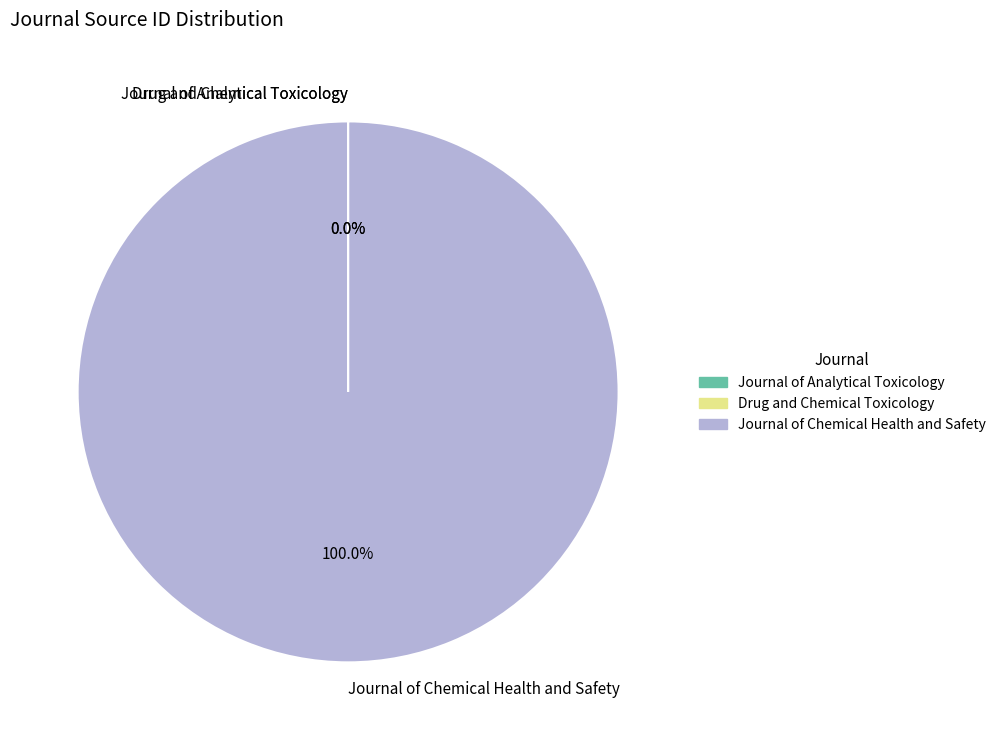

To the nearest percent, what is the average slice percentage?

33%